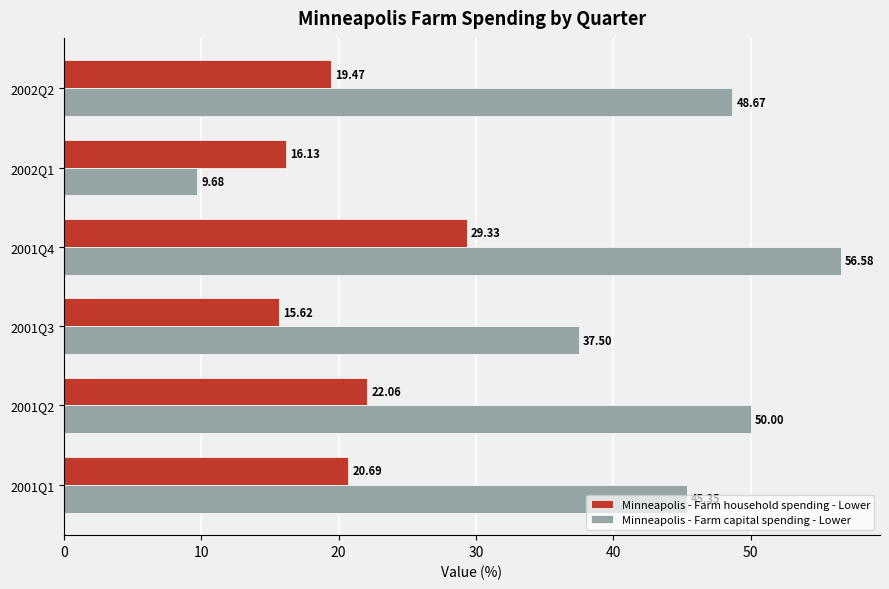

What is the difference between the highest and lowest values at 2001Q2?

27.9